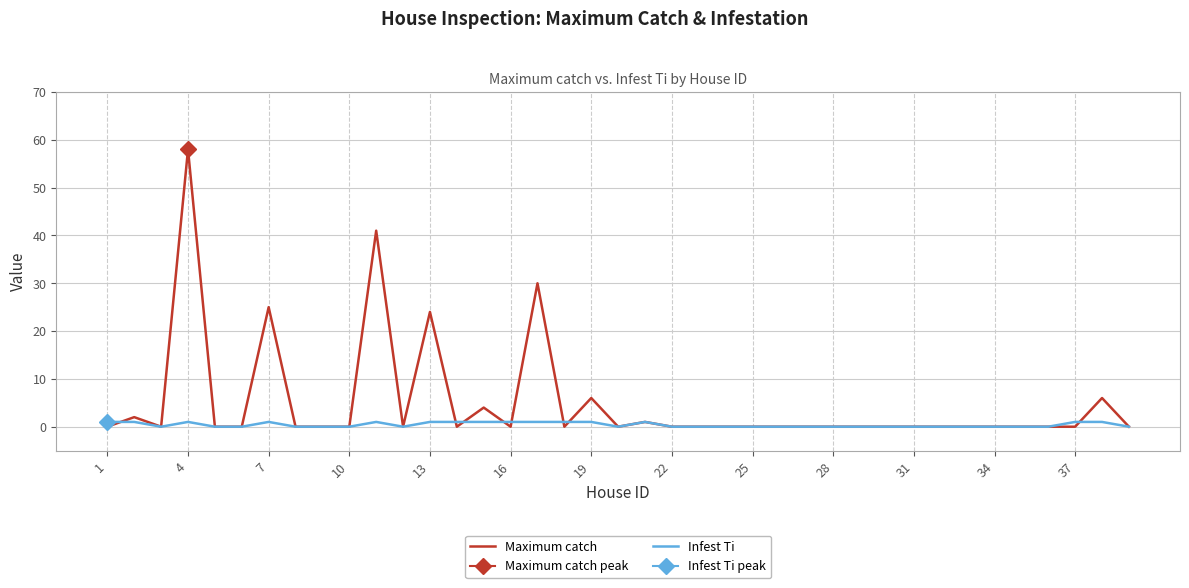

The Maximum catch series shows -41 at 22. True or false?

False